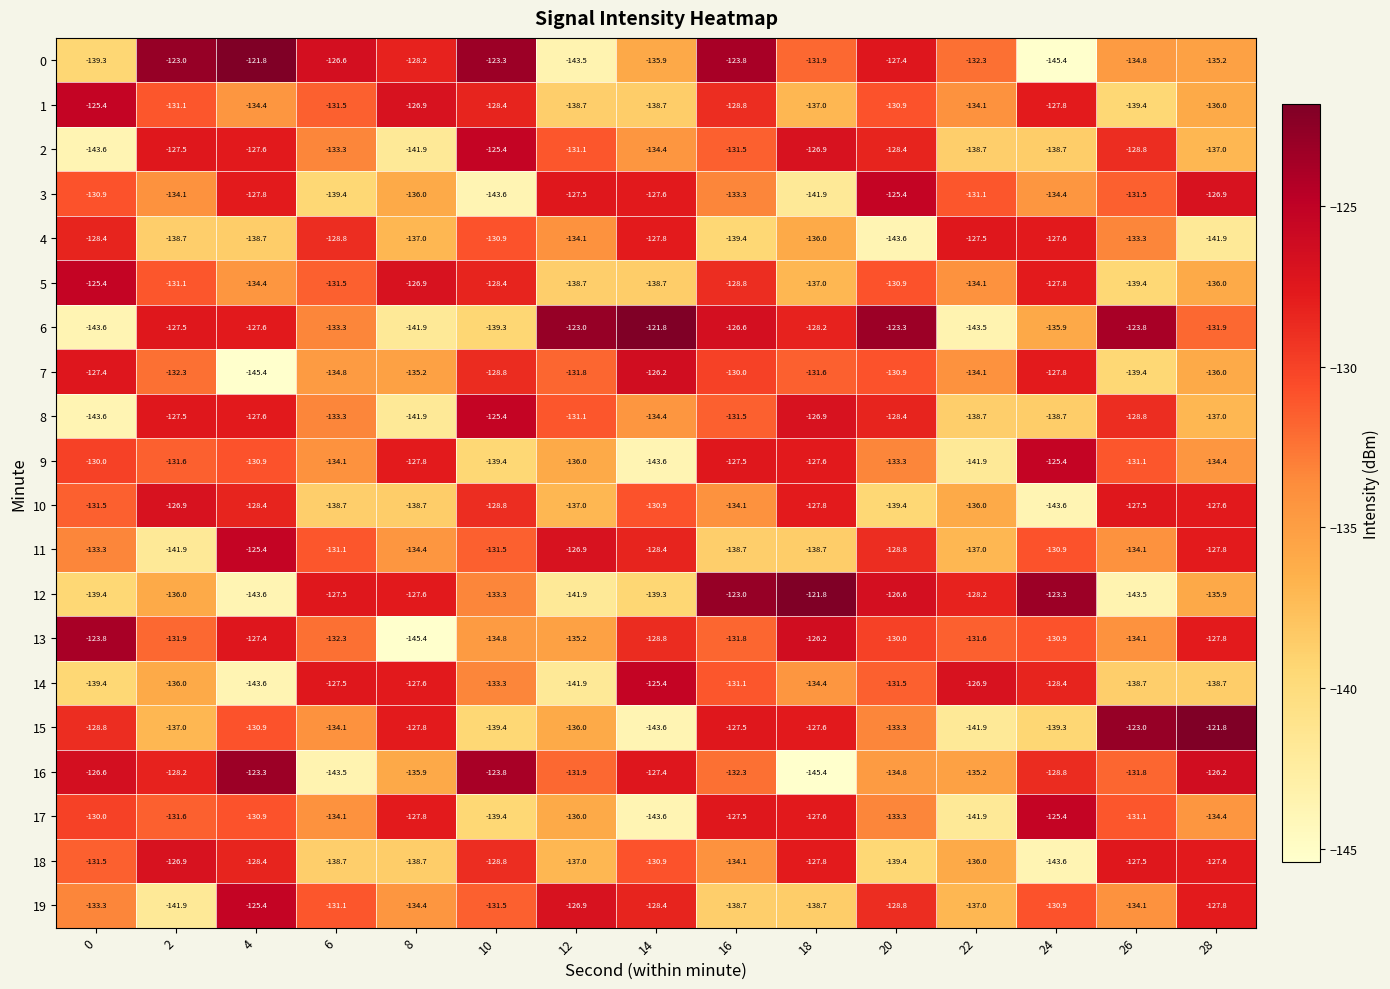

What is the minimum value shown in the chart?

-145.4